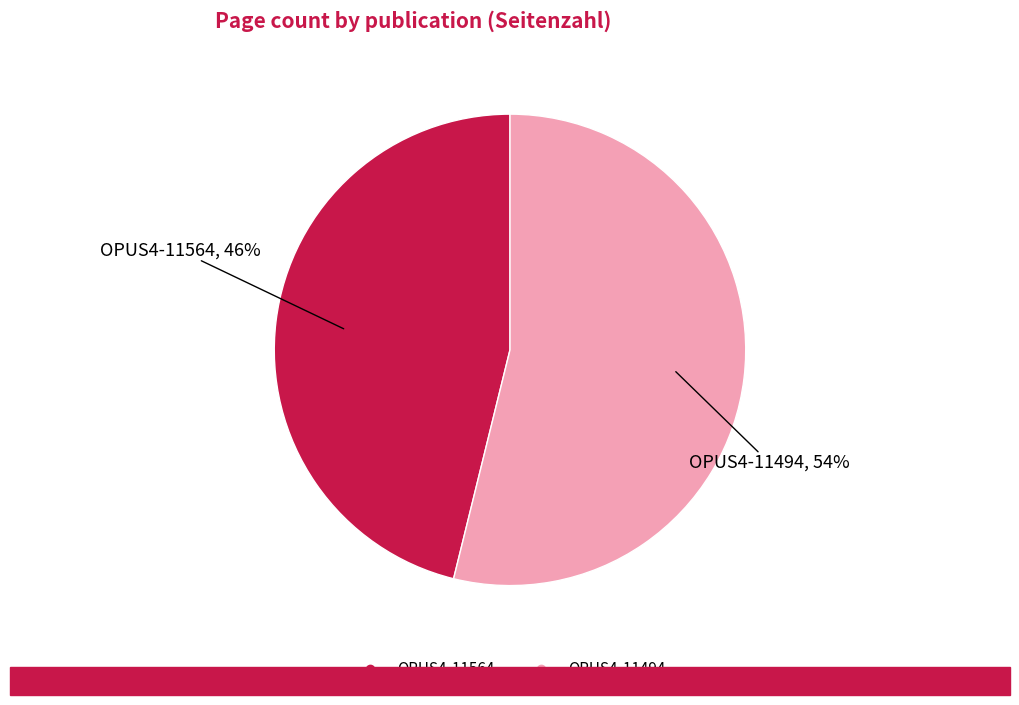

To the nearest percent, what is the combined percentage of OPUS4-11494 and OPUS4-11564?

100%